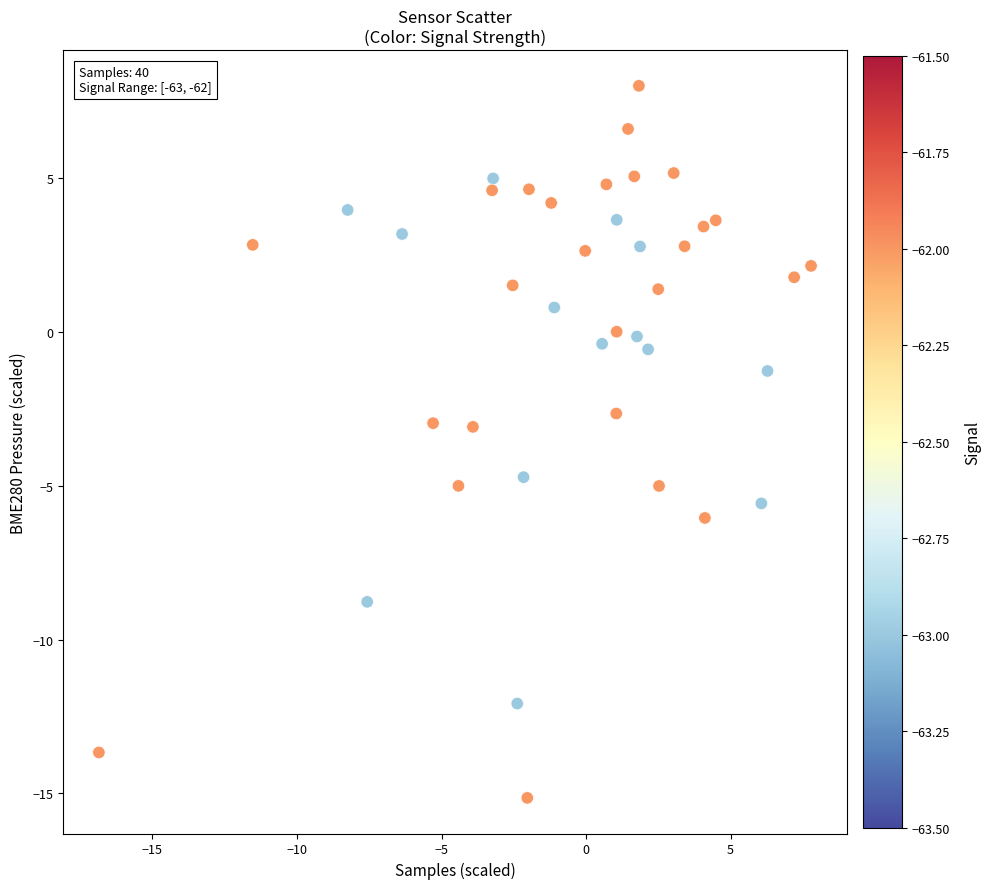

What is the range of X values (max minus min)?

24.6